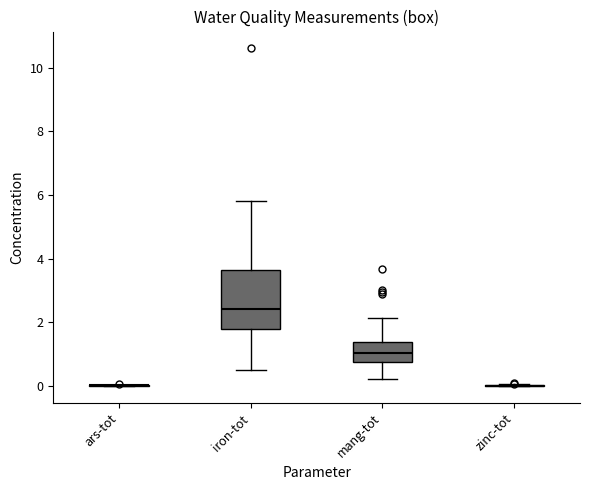

Where is the upper edge of the box for mang-tot on the y-axis? The values are not printed on the chart, so give them approximately, as read against the axis.

1.4